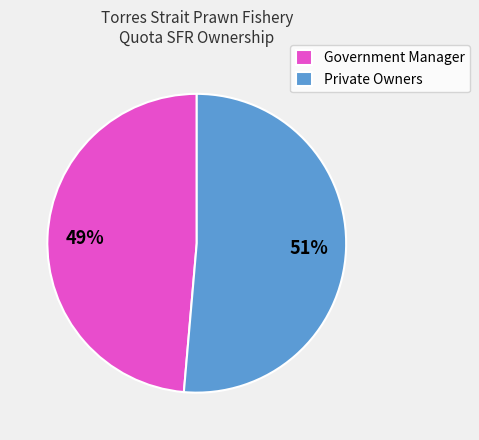

Is the sum of Private Owners and Government Manager greater than half?

Yes